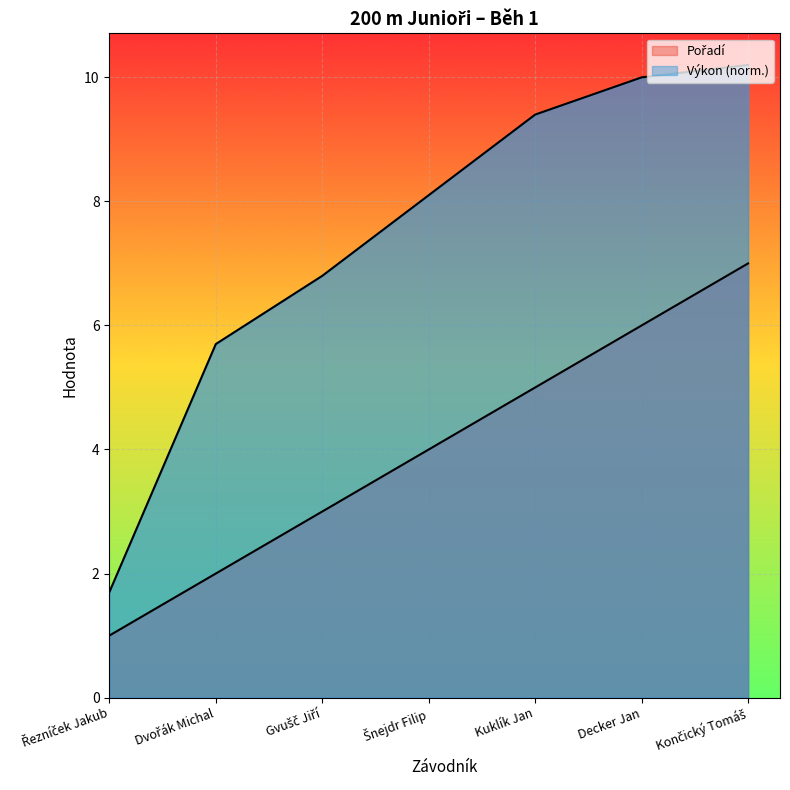

Where does the Pořadí series first go above 4?

Kuklík Jan